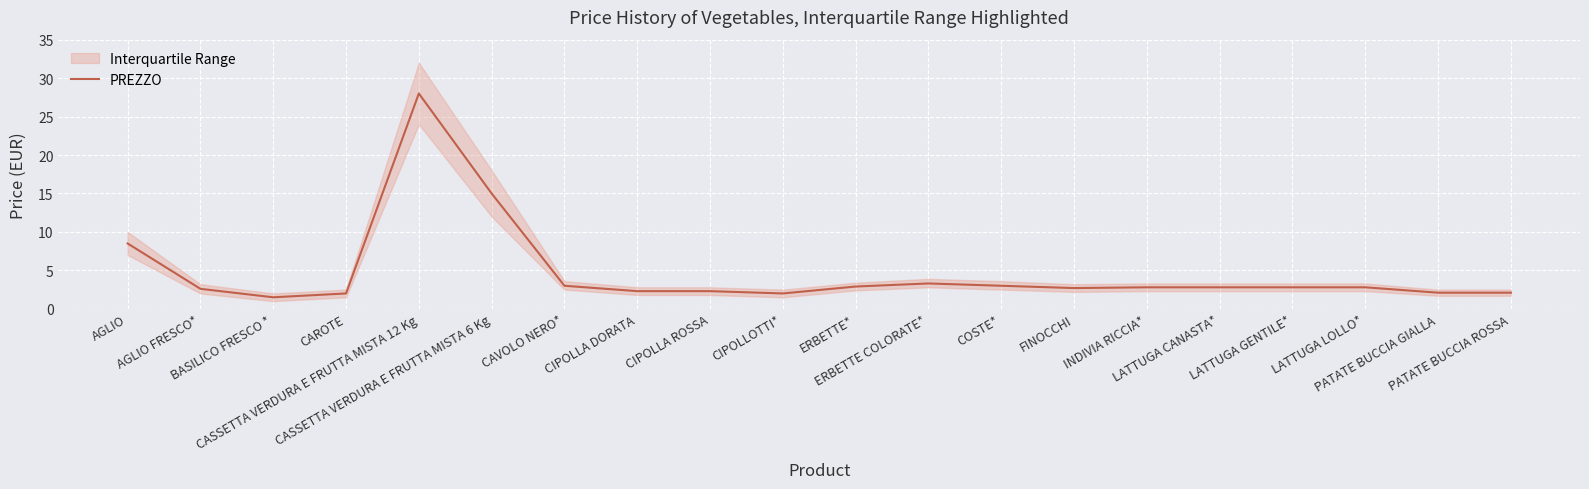

Reading left to right, transcribe all the data shown in this chart.

AGLIO=8.5	AGLIO FRESCO*=2.6	BASILICO FRESCO *=1.5	CAROTE=2.0	CASSETTA VERDURA E FRUTTA MISTA 12 Kg=28.0	CASSETTA VERDURA E FRUTTA MISTA 6 Kg=15.0	CAVOLO NERO*=3.0	CIPOLLA DORATA=2.3	CIPOLLA ROSSA=2.3	CIPOLLOTTI*=2.0	ERBETTE*=2.9	ERBETTE COLORATE*=3.3	COSTE*=3.0	FINOCCHI=2.7	INDIVIA RICCIA*=2.8	LATTUGA CANASTA*=2.8	LATTUGA GENTILE*=2.8	LATTUGA LOLLO*=2.8	PATATE BUCCIA GIALLA=2.1	PATATE BUCCIA ROSSA=2.1